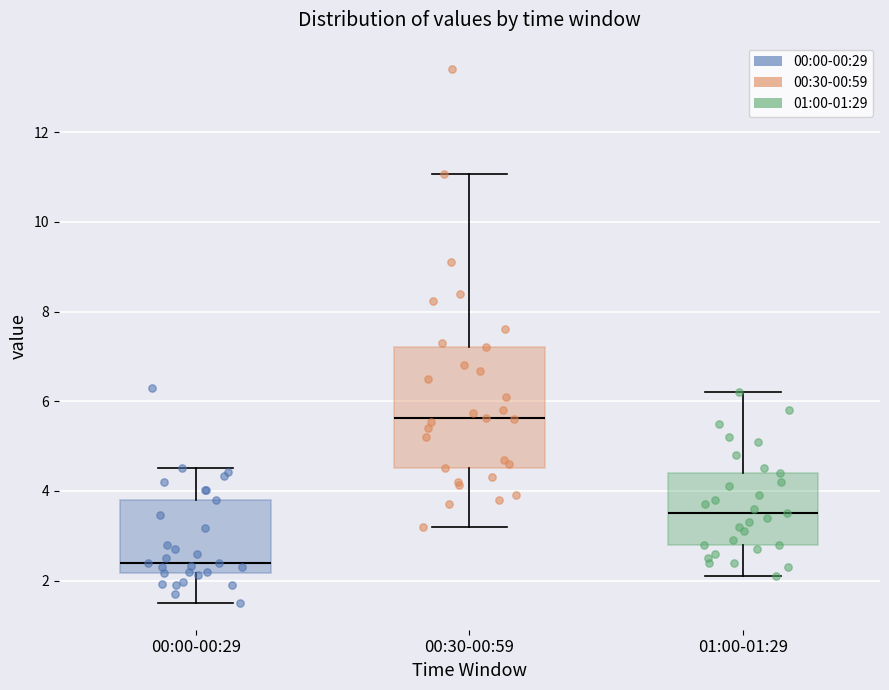

Reading left to right, read every box against the y-axis: the position of its median line, the range the box covers, and the ends of its whiskers. The values are not printed on the chart, so give them approximately, as read against the axis.

00:00-00:29: median 2.4, box 2.2 to 3.8, whiskers 1.6 to 4.6
00:30-00:59: median 5.6, box 4.6 to 7.2, whiskers 3.2 to 11.0
01:00-01:29: median 3.6, box 2.8 to 4.4, whiskers 2.2 to 6.2